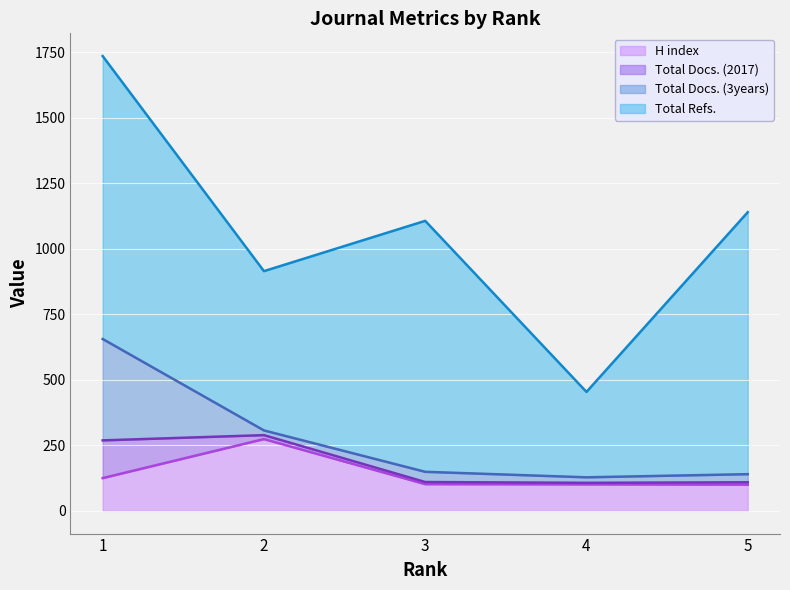

What is the highest value of the H index series?

274